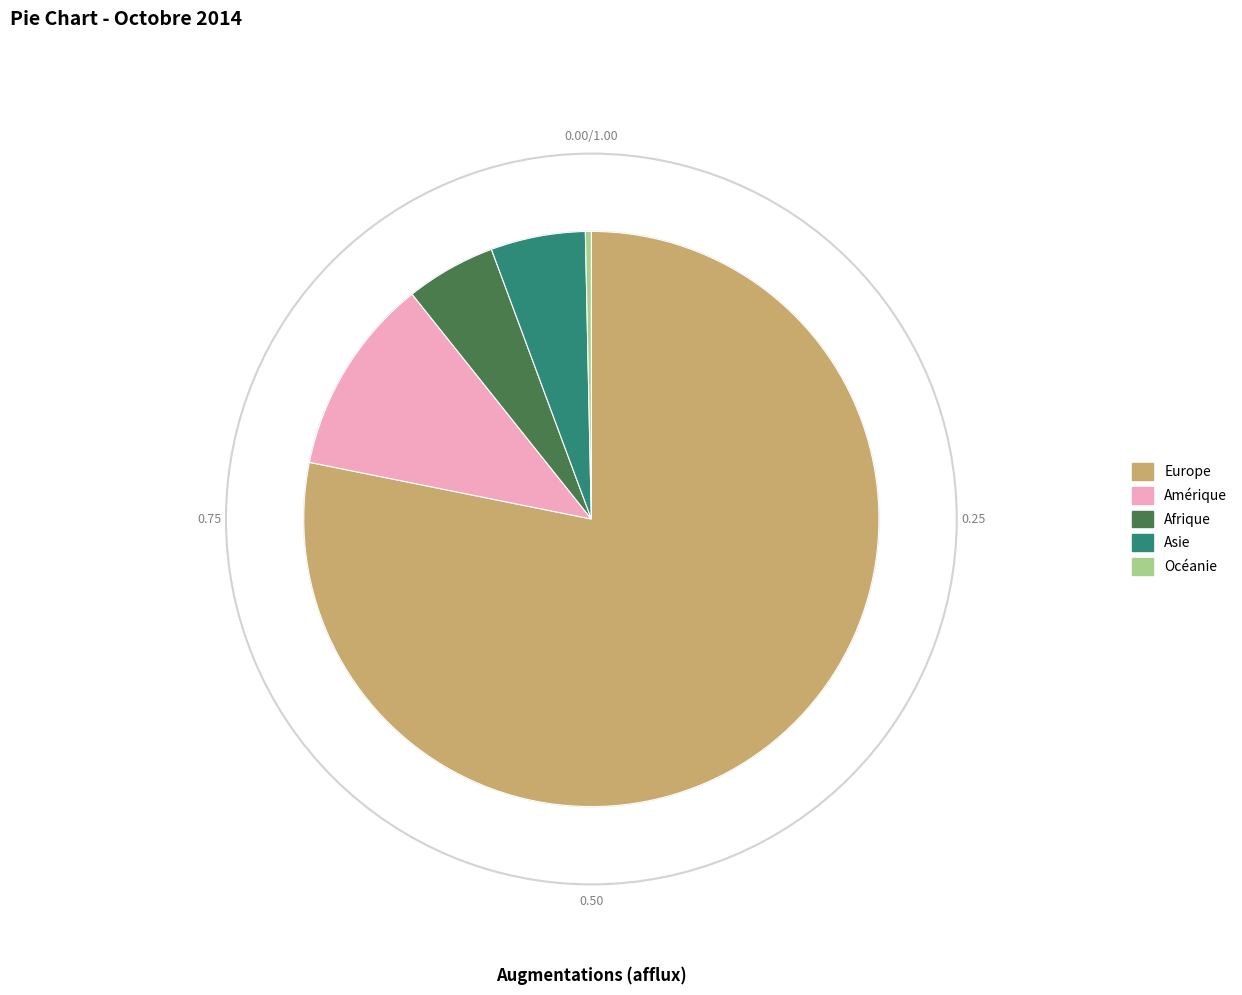

Is the sum of Afrique and Asie greater than half?

No